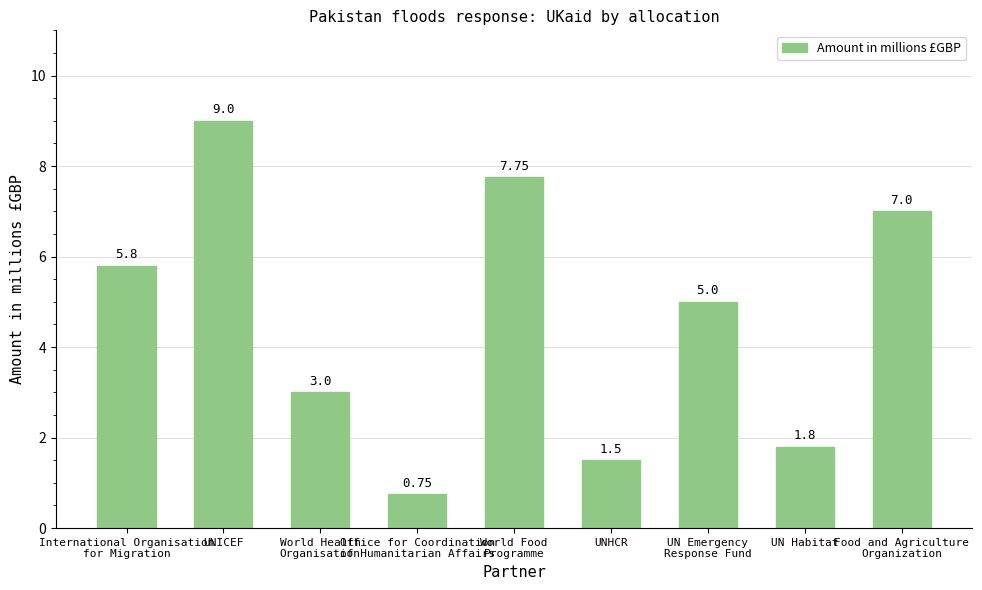

Rank the categories by value from lowest to highest.

Office for Coordination
of Humanitarian Affairs, UNHCR, UN Habitat, World Health
Organisation, UN Emergency
Response Fund, International Organisation
for Migration, Food and Agriculture
Organization, World Food
Programme, UNICEF